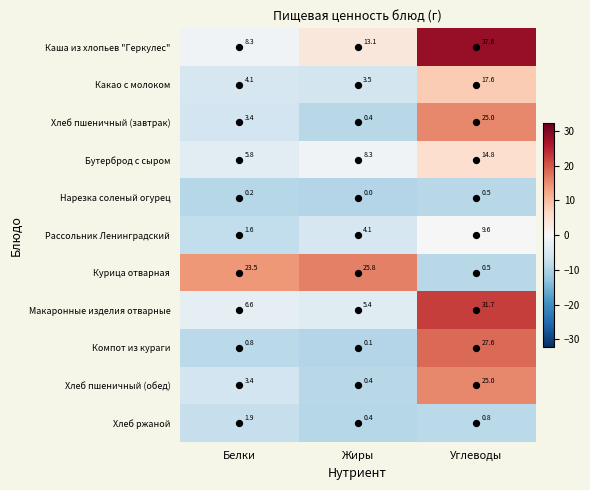

Is it true that Какао с молоком equals 5.2 at Жиры?

False